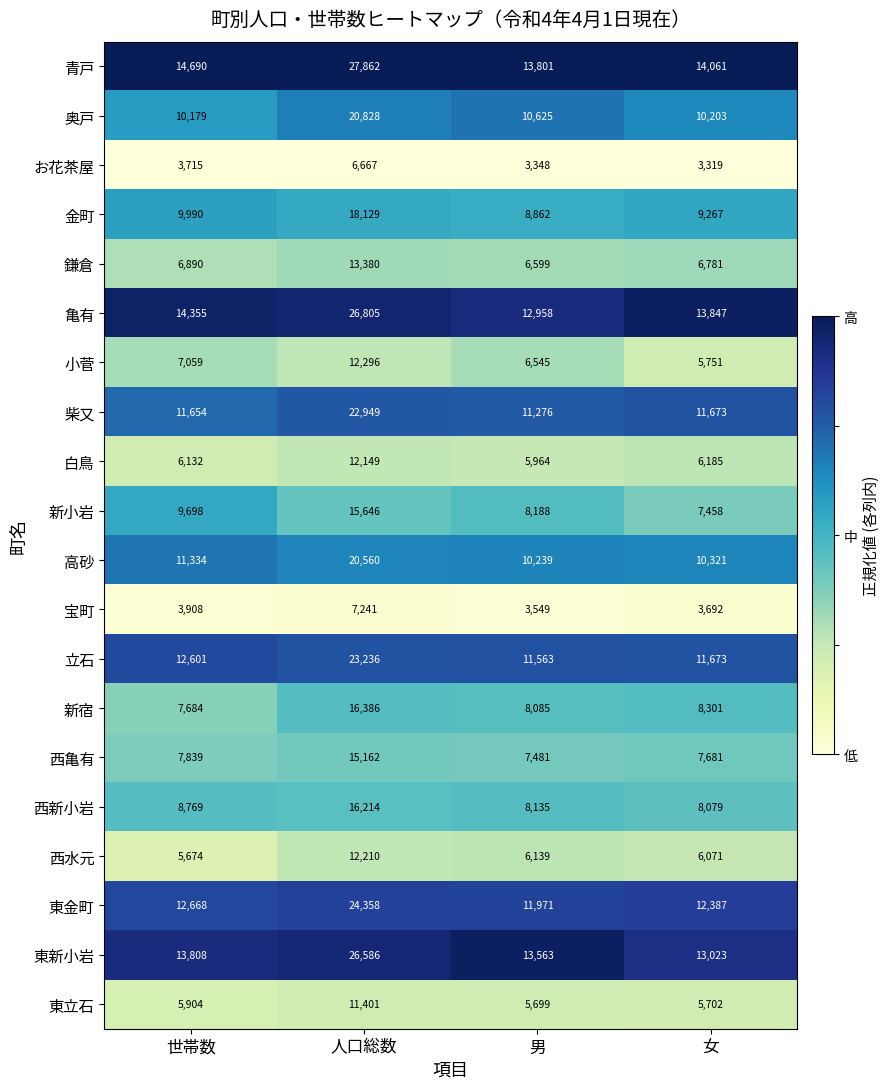

True or false: 奥戸 has a value of 15282 at 世帯数.

False